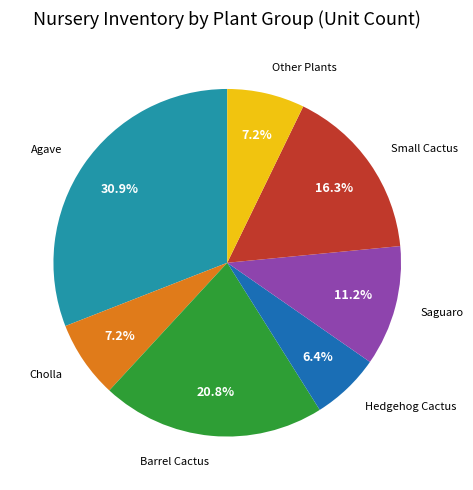

Count the number of slices in the pie.

7